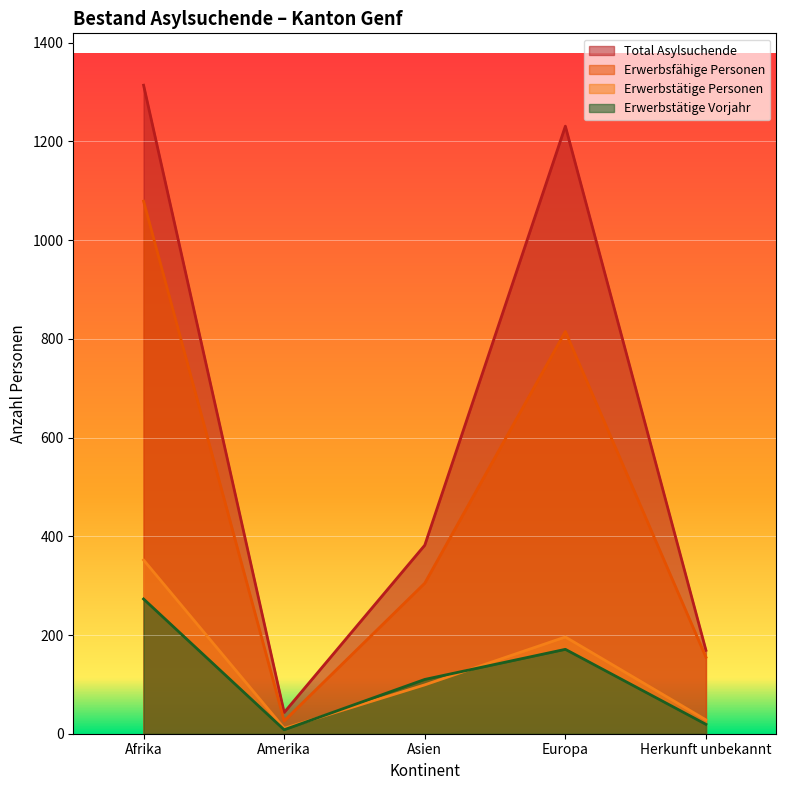

How many data points in Erwerbstätige Vorjahr are above 110?

2